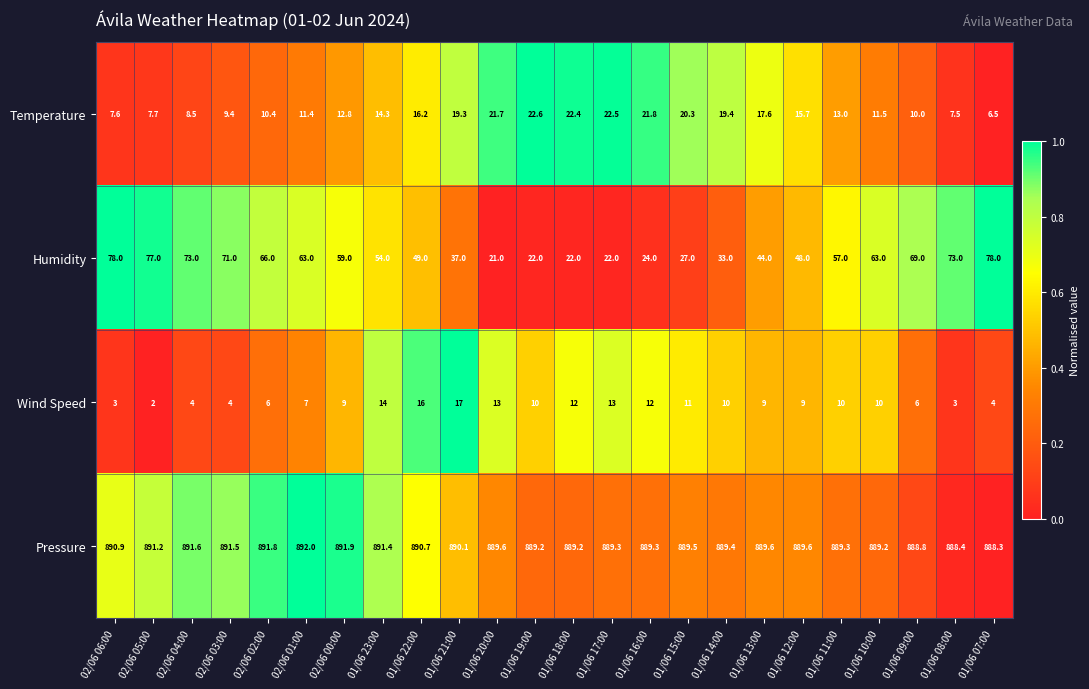

At which category is the sum across all series the highest?

02/06 06:00